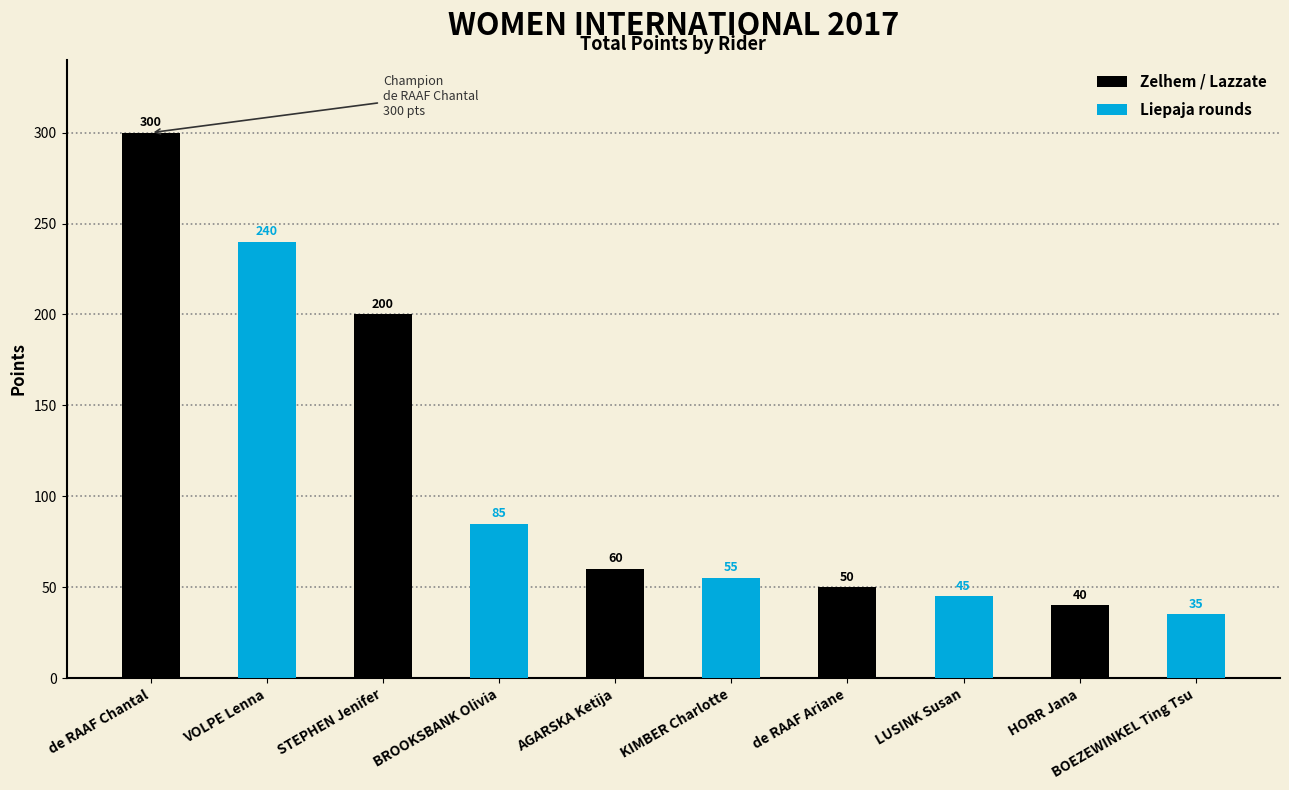

What is the maximum value shown in the chart?

300